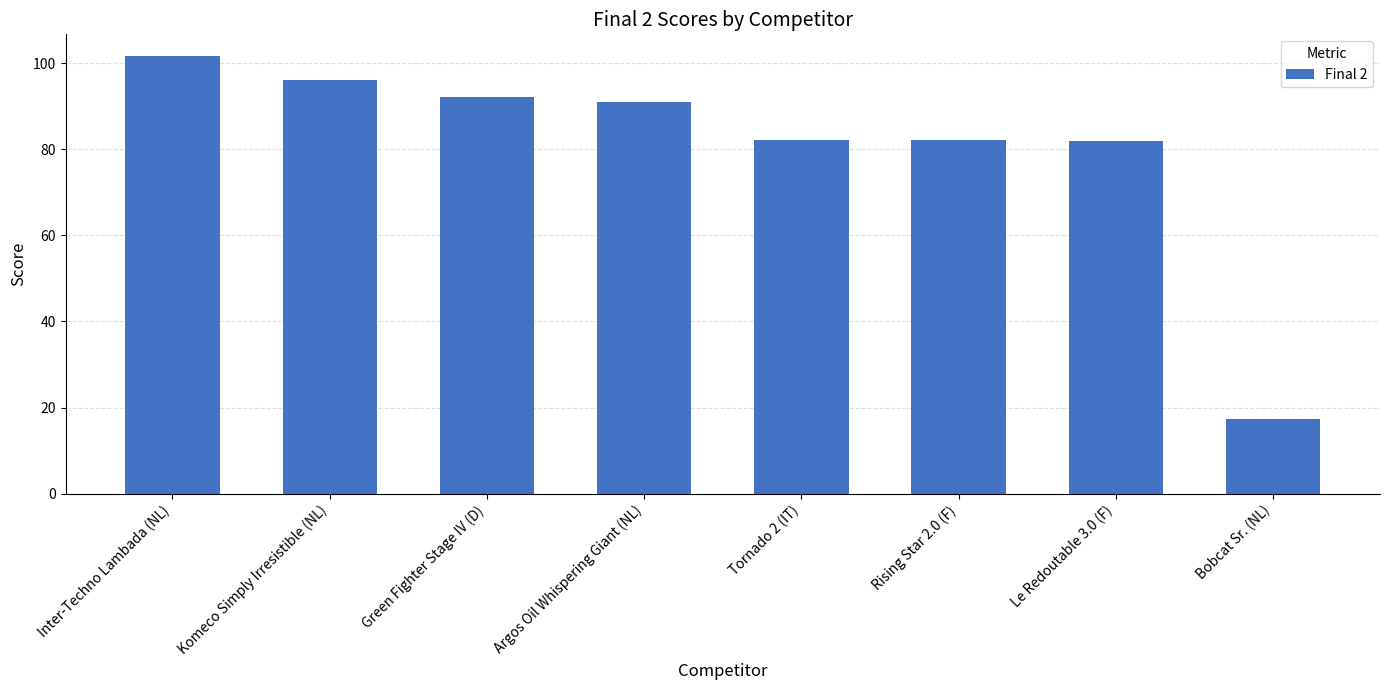

What is the sum of all values?

644.5